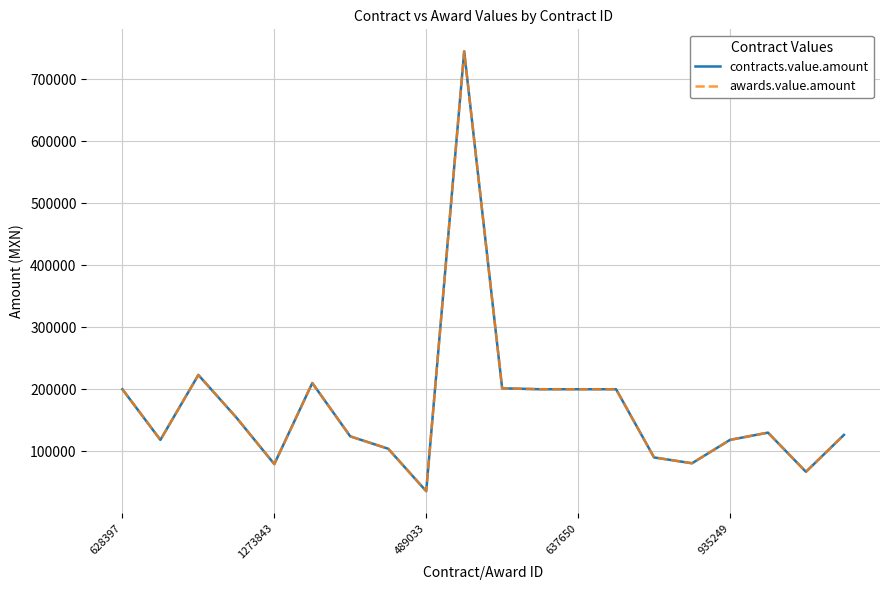

How many lines are shown in the chart?

2